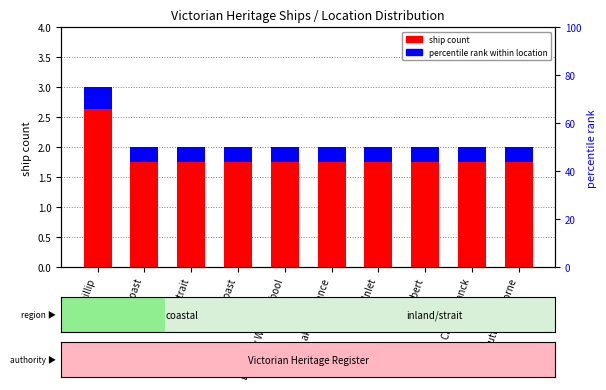

What is the difference between the values at Port Phillip and Lady Bay Warrnambool?

1